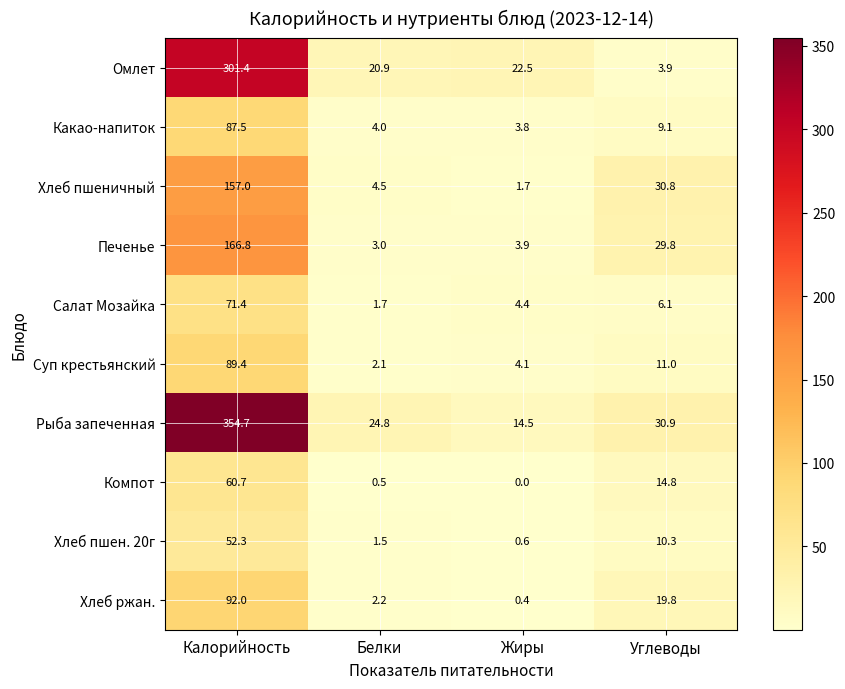

List the labels in order of Компот value, smallest first.

Жиры, Белки, Углеводы, Калорийность